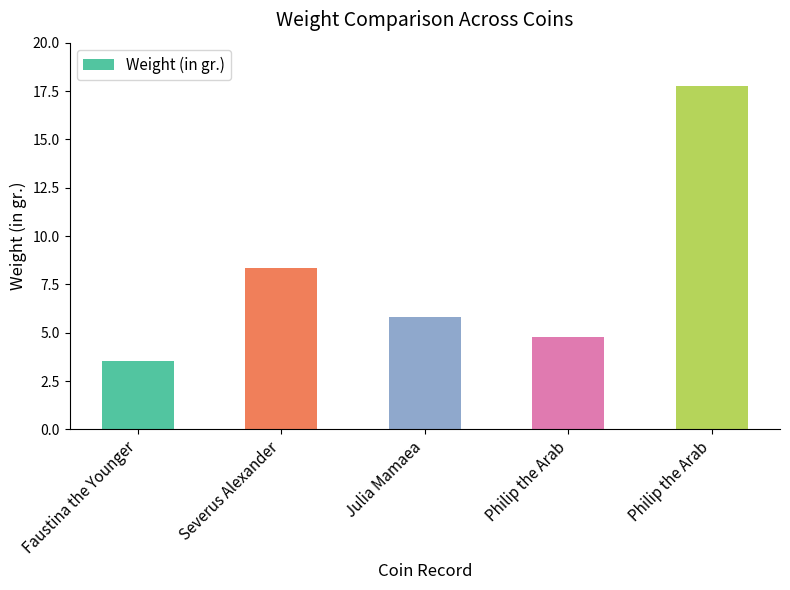

What is the greatest value displayed?

17.8